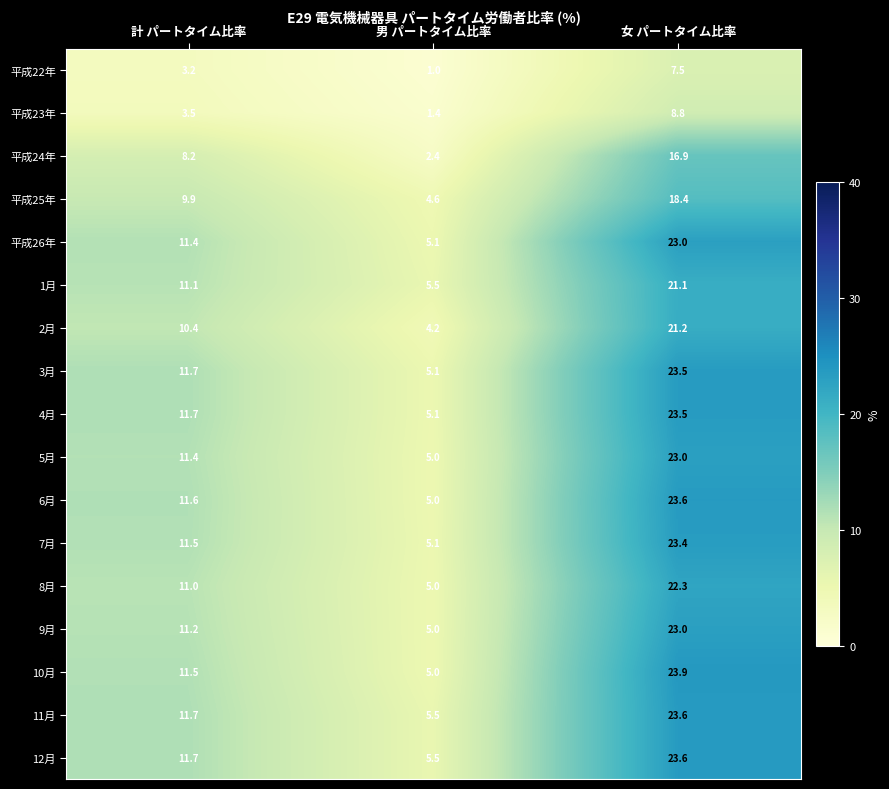

The value of 11月 at 男 パートタイム比率 is 5.5. True or false?

True